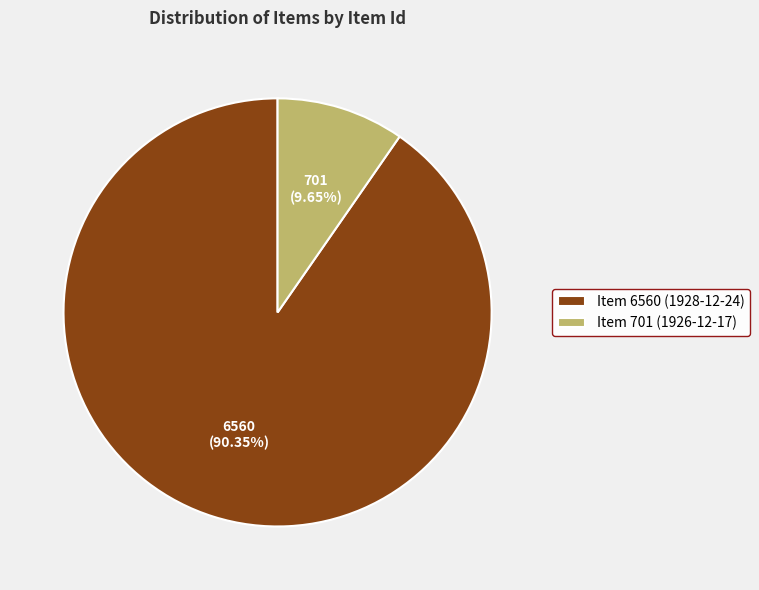

To the nearest percent, what percentage of the pie is Item 701 (1926-12-17)?

10%